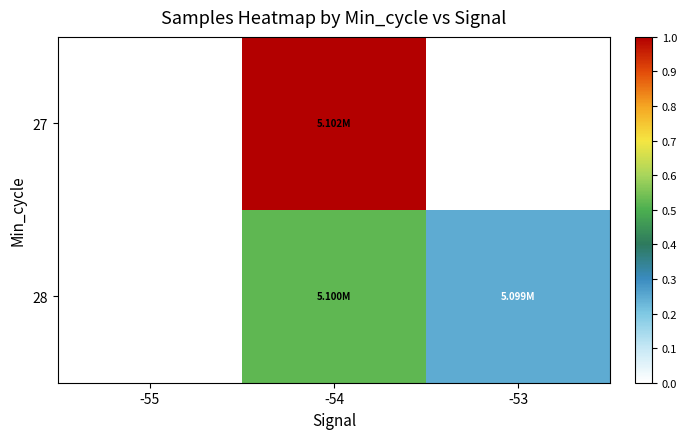

How many series are shown in this chart?

2